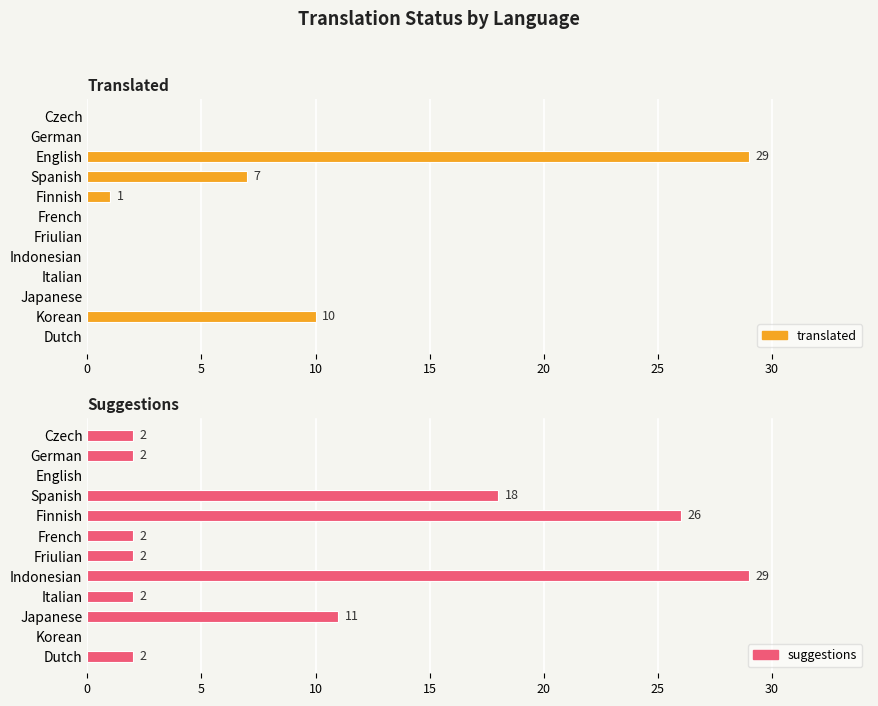

What is the label of the 2nd bar from the right?

Korean